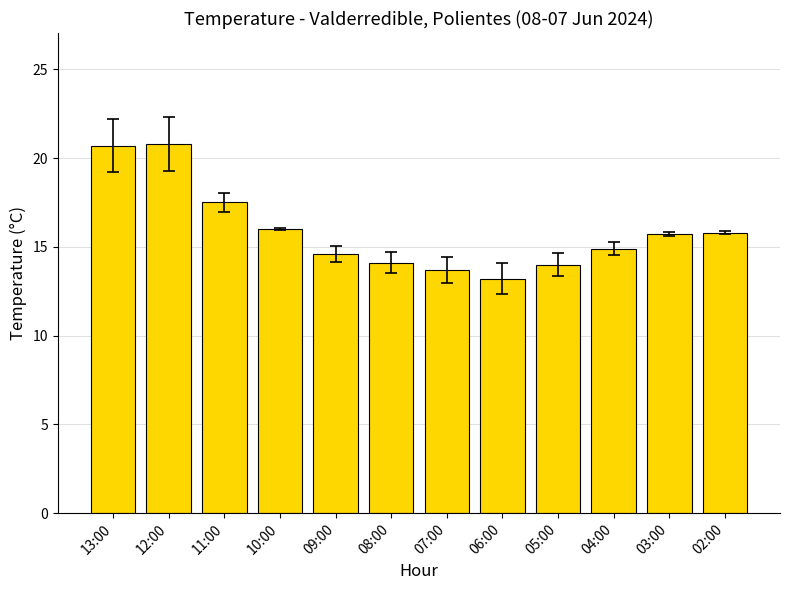

How many data points does each series have?

12